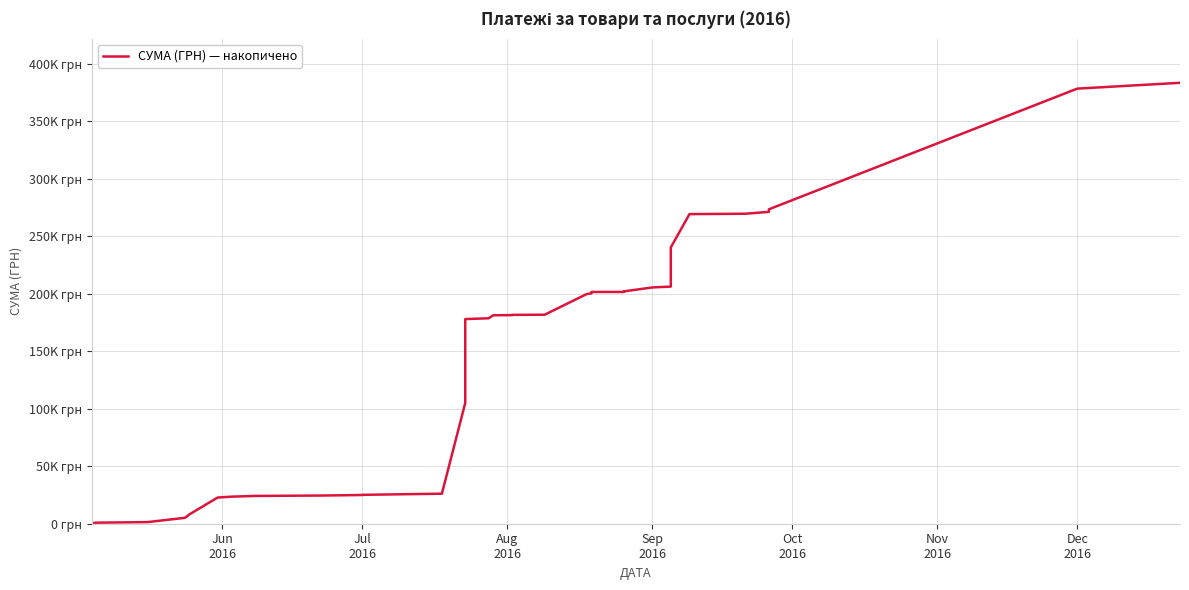

The chart shows a value of 43805.4 at 27. True or false?

False